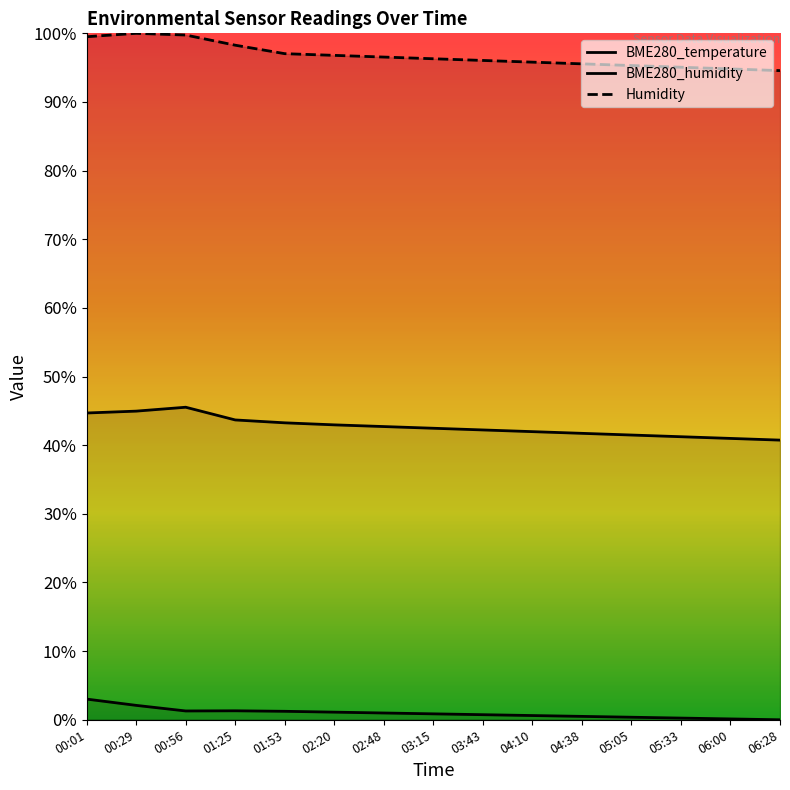

Where does the BME280_humidity series first go above 42?

00:01